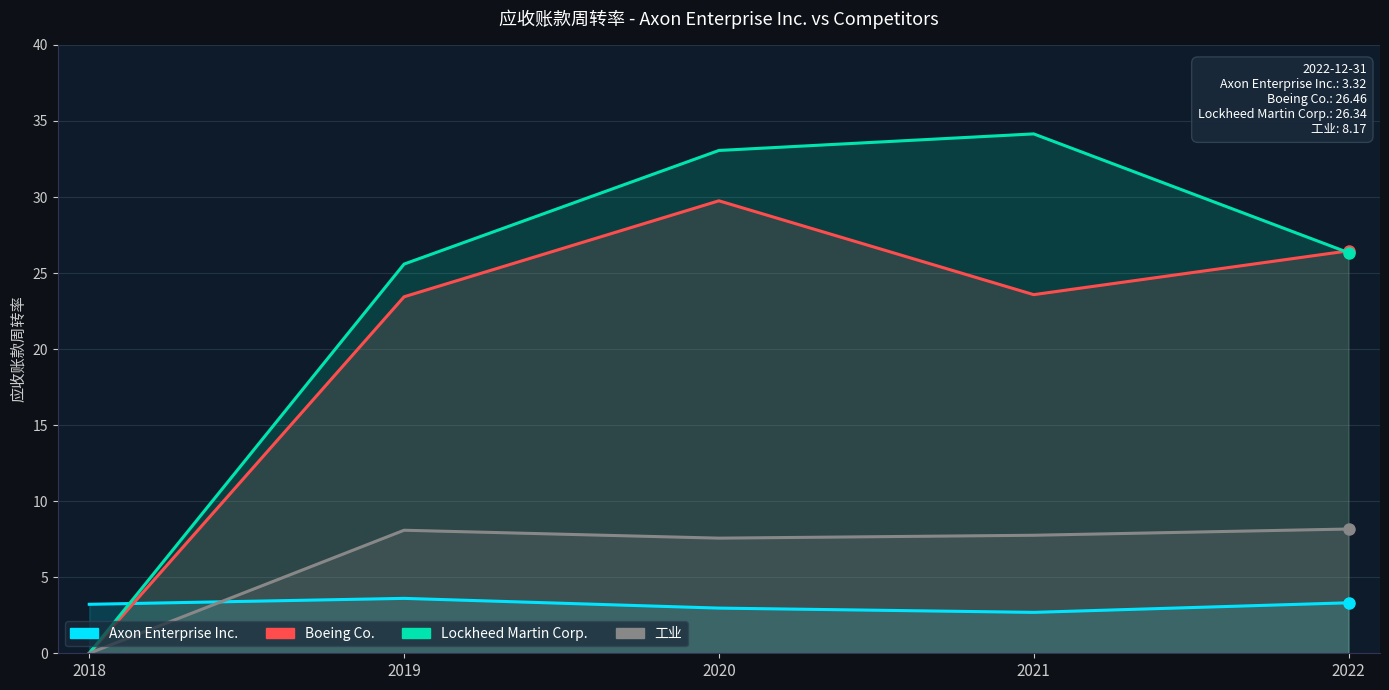

True or false: Boeing Co. has a value of 23.4 at 2019.

True